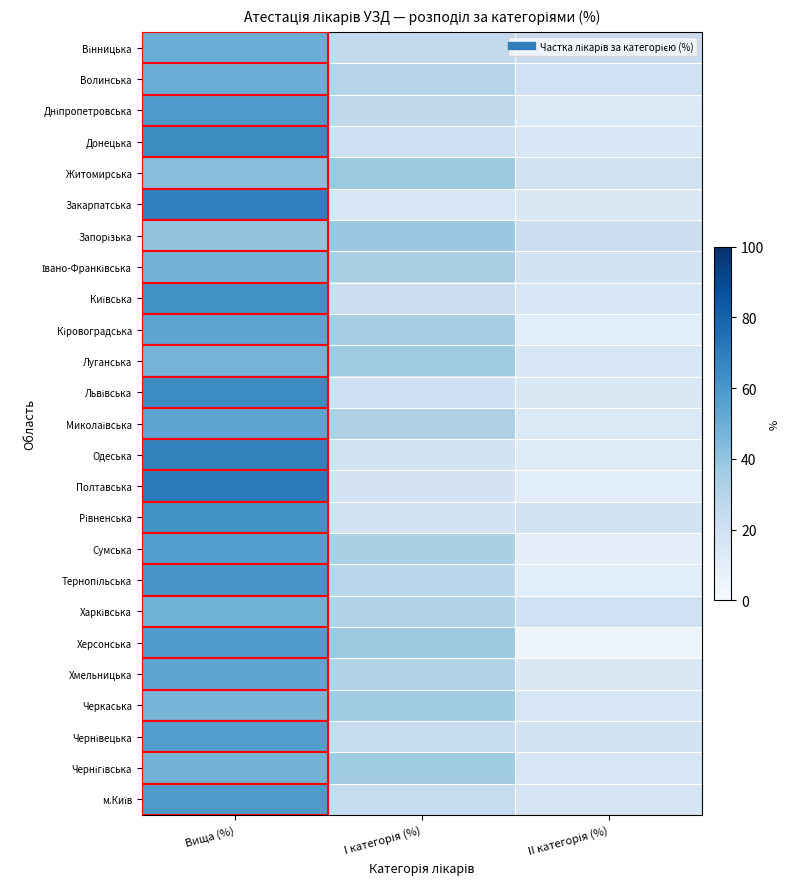

Which series changed the most between I категорія (%) and II категорія (%)?

Херсонська